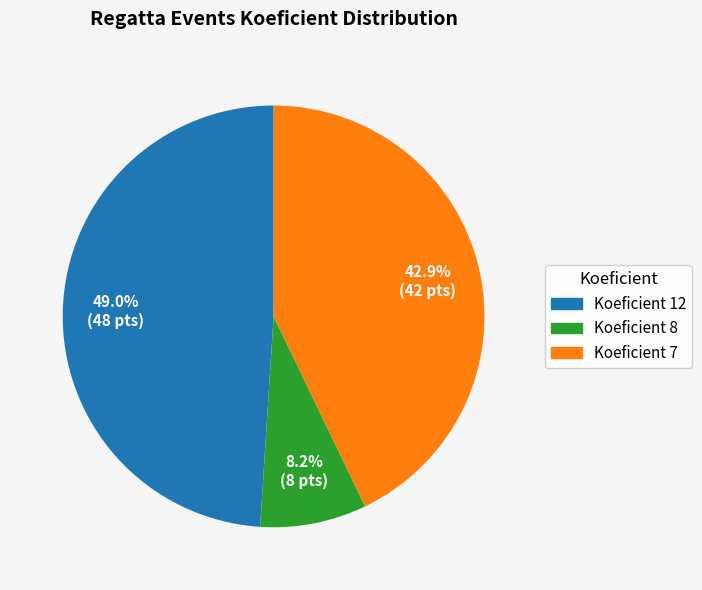

Is there any slice that represents more than half of the pie?

No